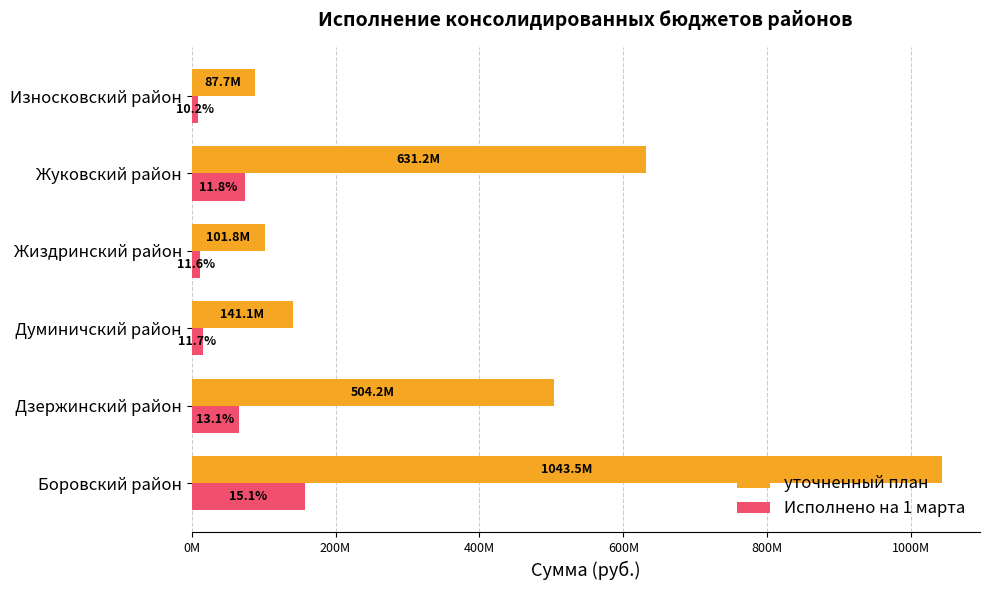

What are all the series names shown in the legend?

уточненный план, Исполнено на 1 марта